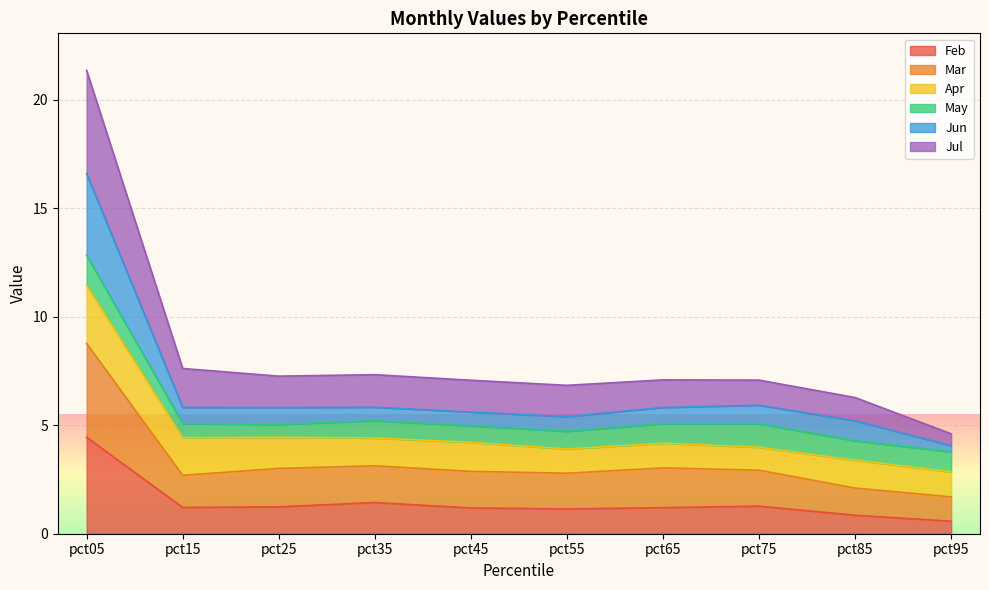

At which category is the sum across all series the highest?

pct05